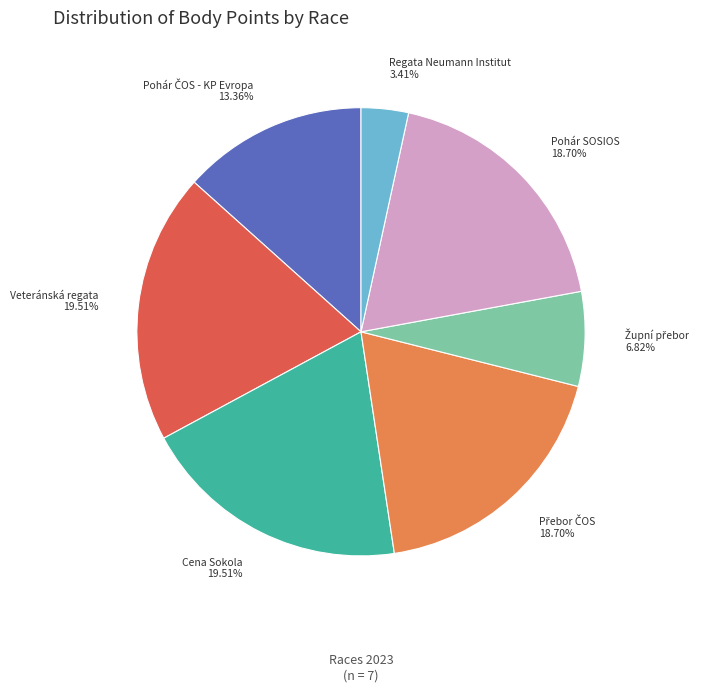

Approximately how many times larger is the value at Cena Sokola compared to Veteránská regata?

1.0